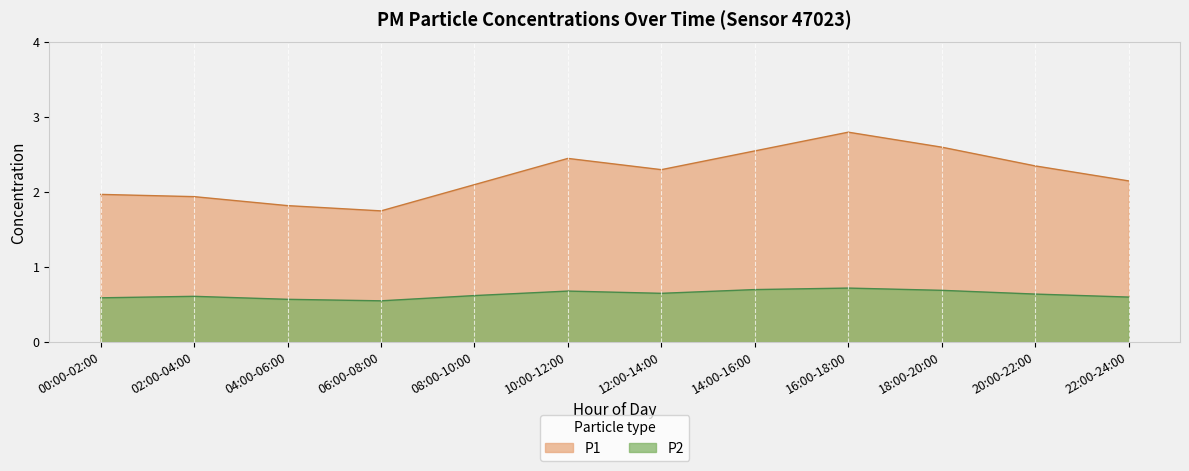

At which category does P1 reach its first local peak?

10:00-12:00